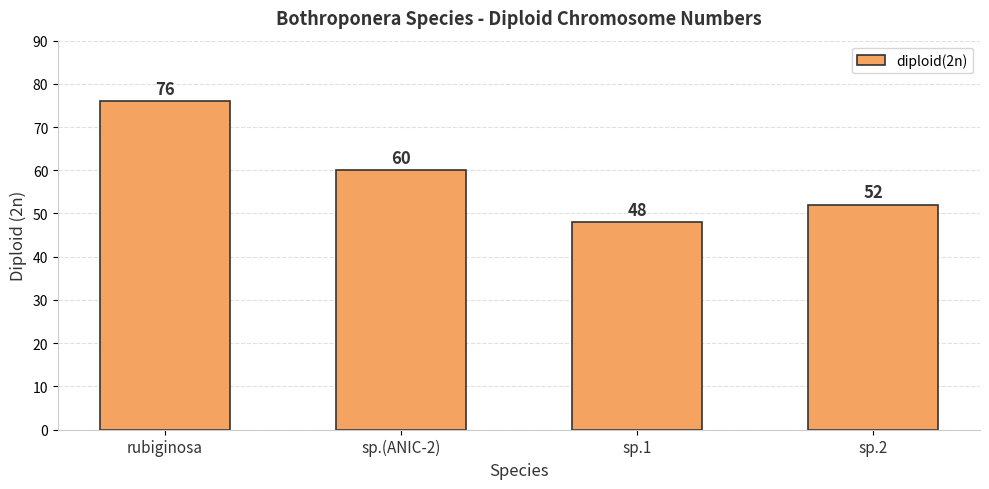

At which label is the value closest to 62?

sp.(ANIC-2)